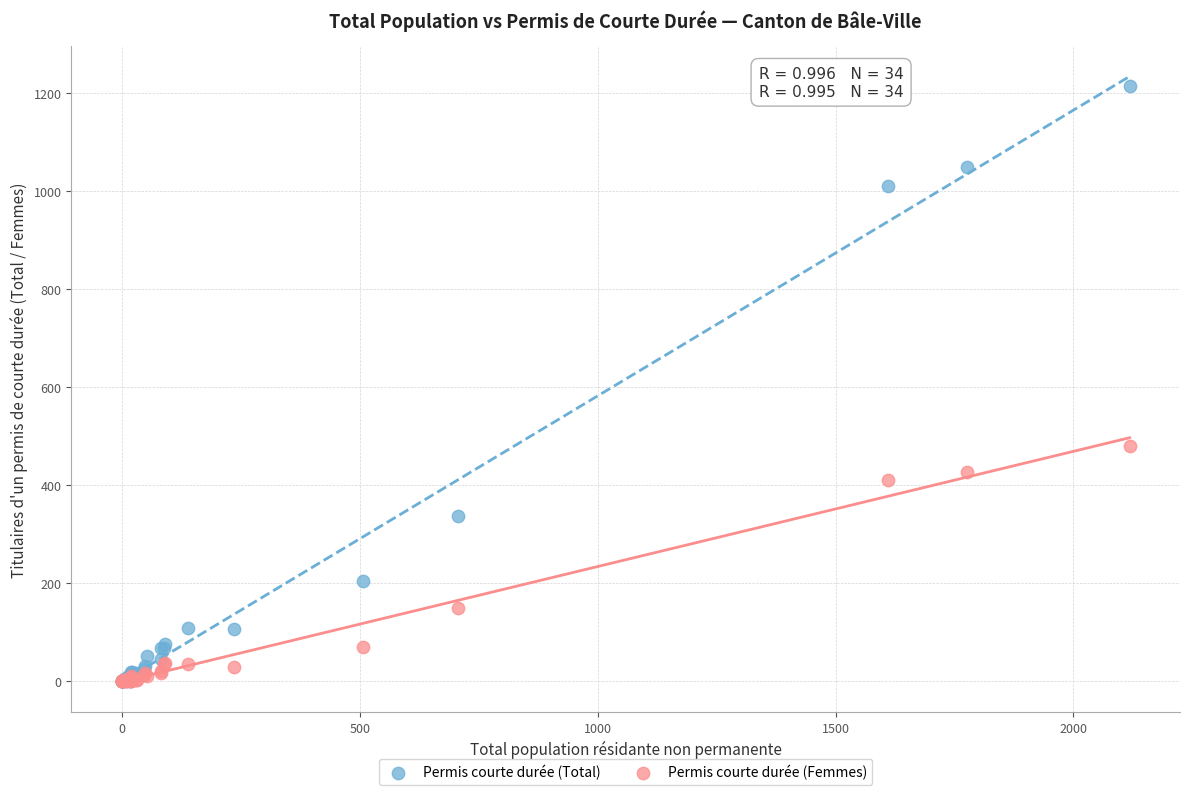

Across all series, what Y value is closest to 606?

480